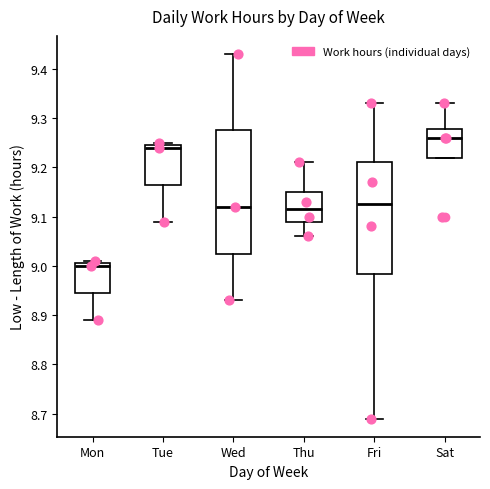

Comparing the boxes themselves (not the whiskers), which one is the tallest?

Wed